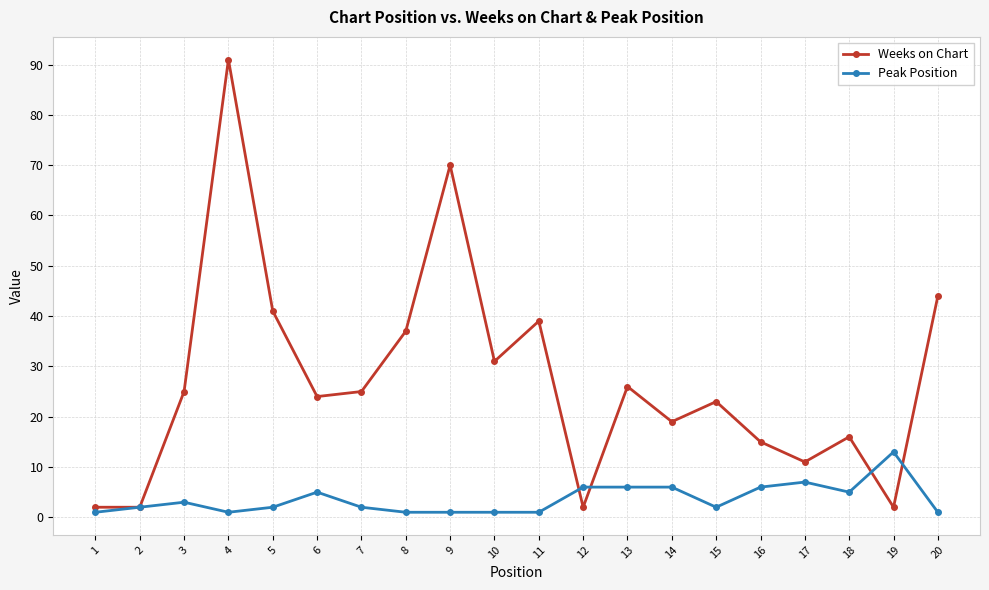

Does the chart display data point markers on the line(s)?

Yes